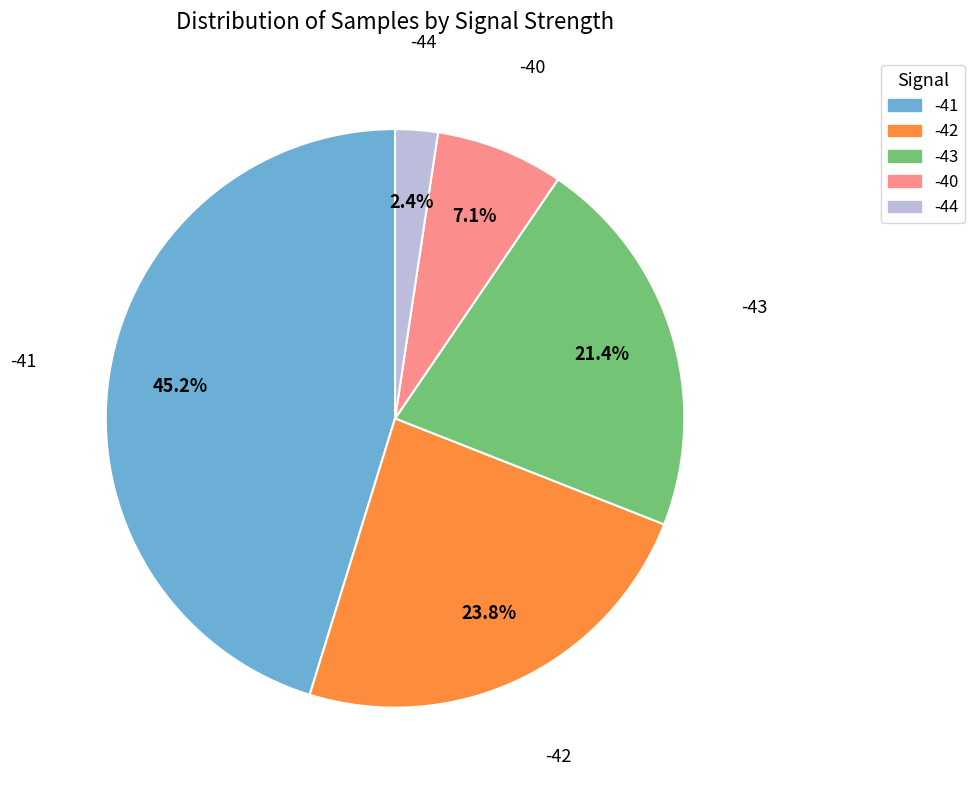

Does any single category account for the majority?

No